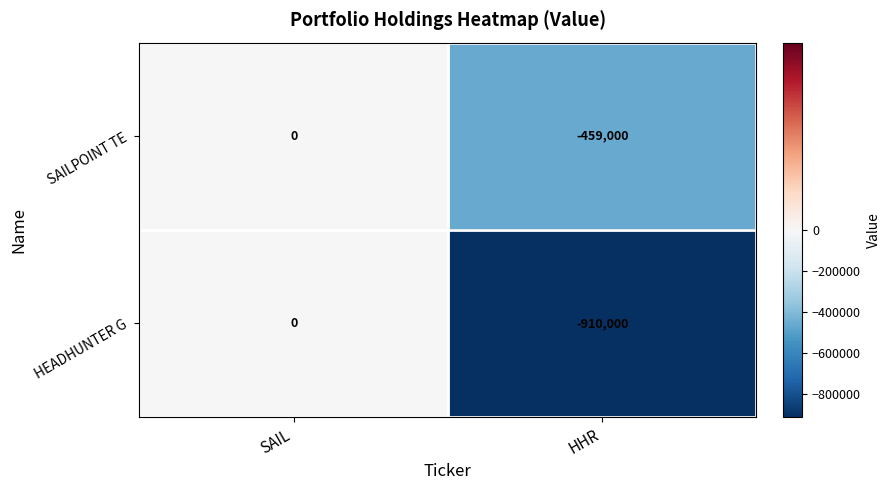

List the series in order of their overall mean, lowest first.

HEADHUNTER G, SAILPOINT TE